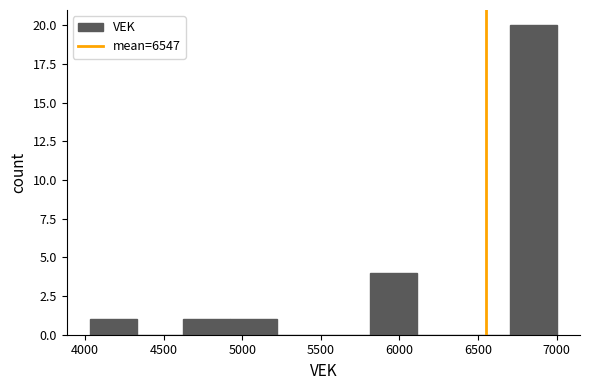

How tall is the bar that spans 4900 to 5200 on the x-axis? Neither the bar edges nor the heights are printed on the chart, so give them approximately, as read against the axes.

1